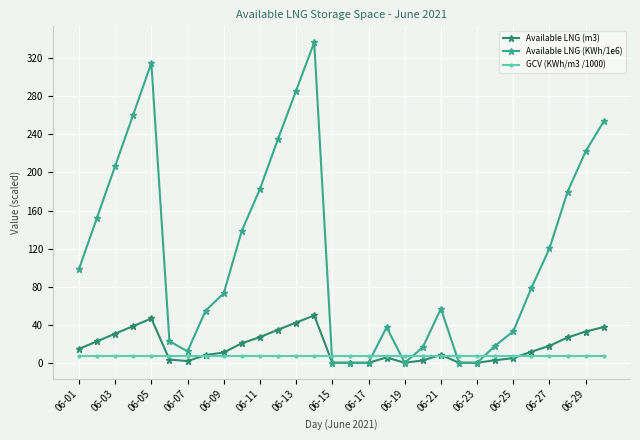

What is the value of the Available LNG (KWh/1e6) point at the 30th from the left?

253.8